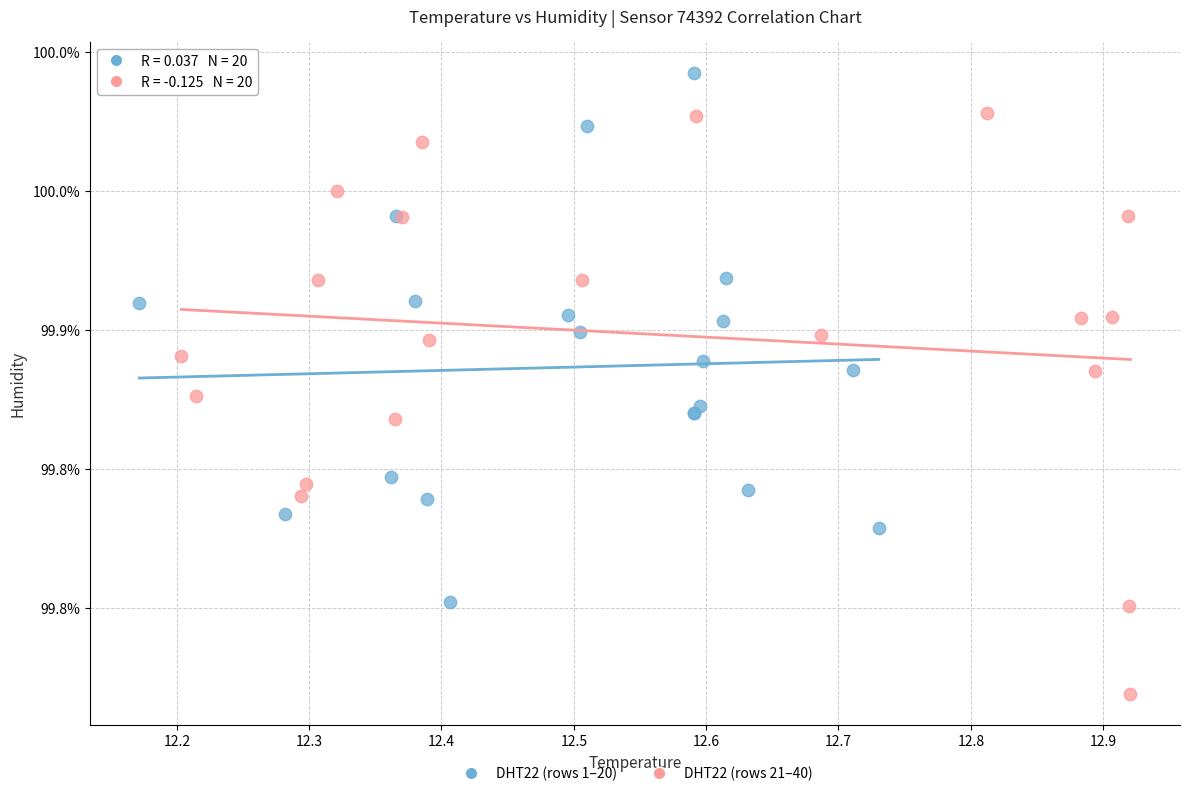

Which series has the widest spread of Y values?

DHT22 (rows 21–40)